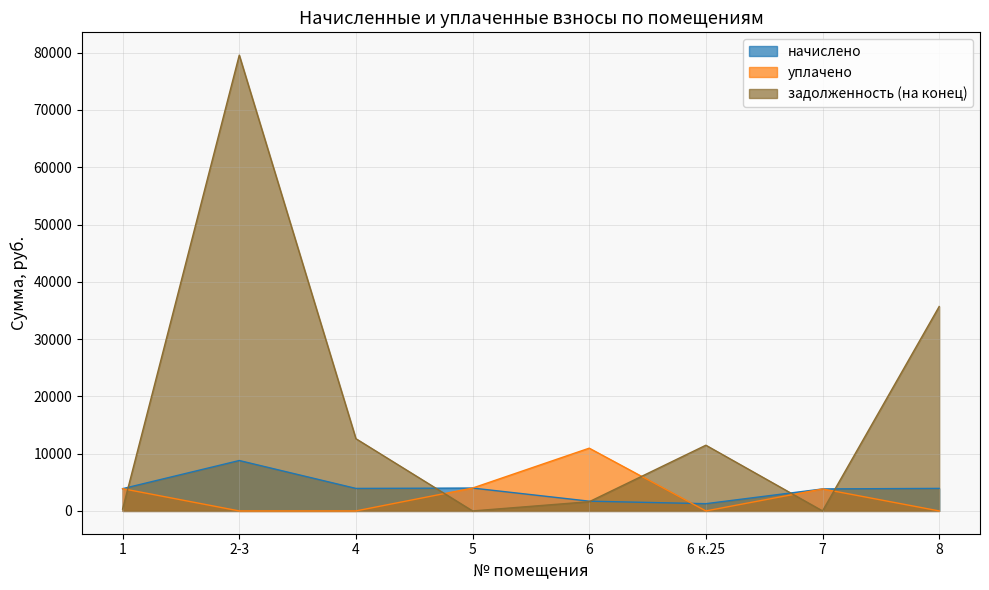

What is the highest value of the задолженность (на конец) series?

79579.7